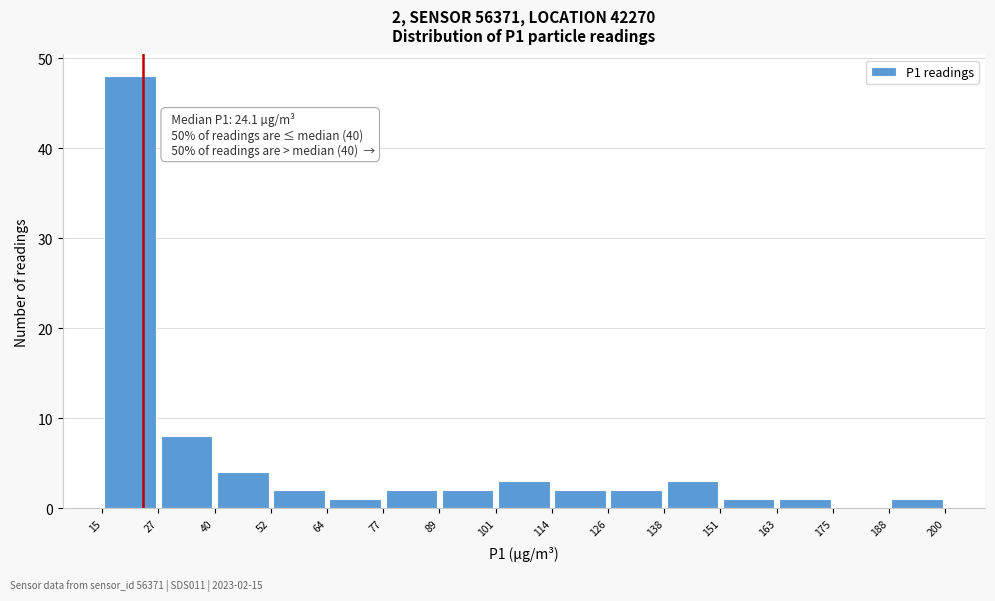

Over which range of the x-axis is the bar tallest?

15 to 27